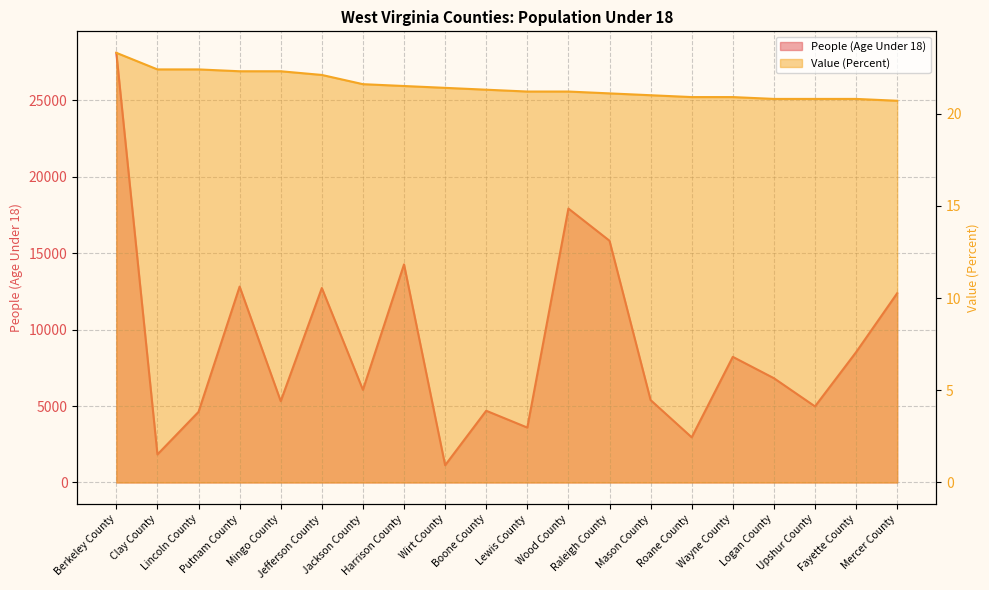

How many lines are shown in the chart?

2